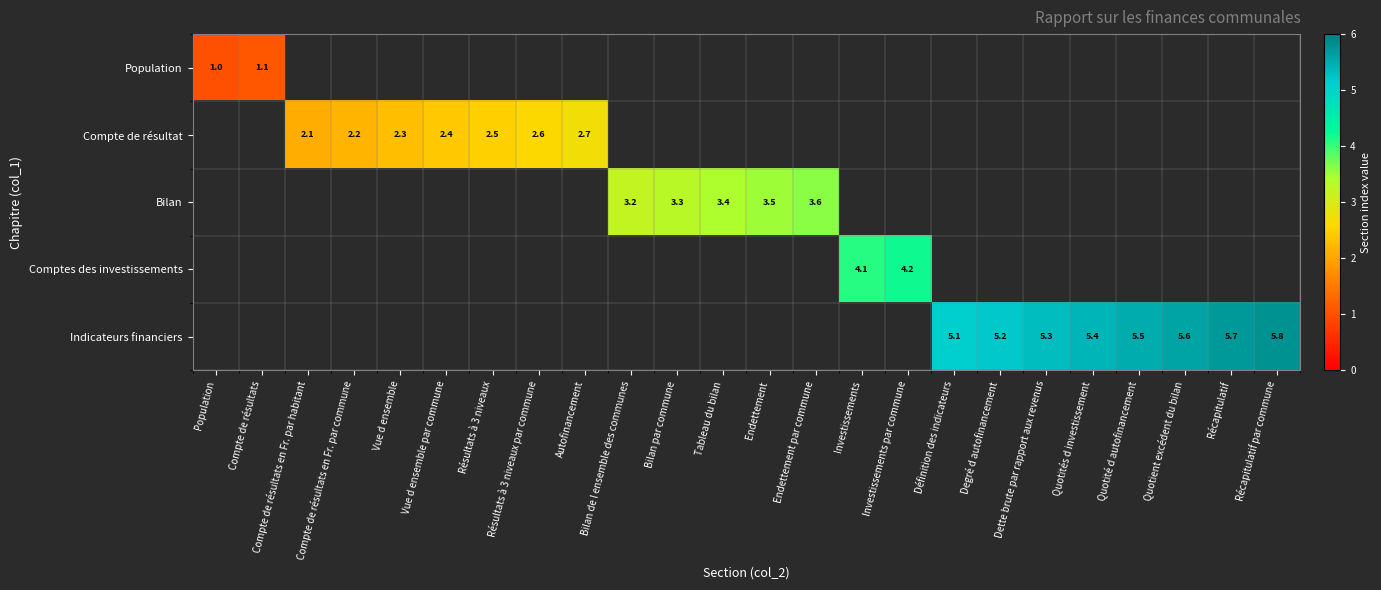

The value of Indicateurs financiers at Définition des indicateurs is 8.7. True or false?

False